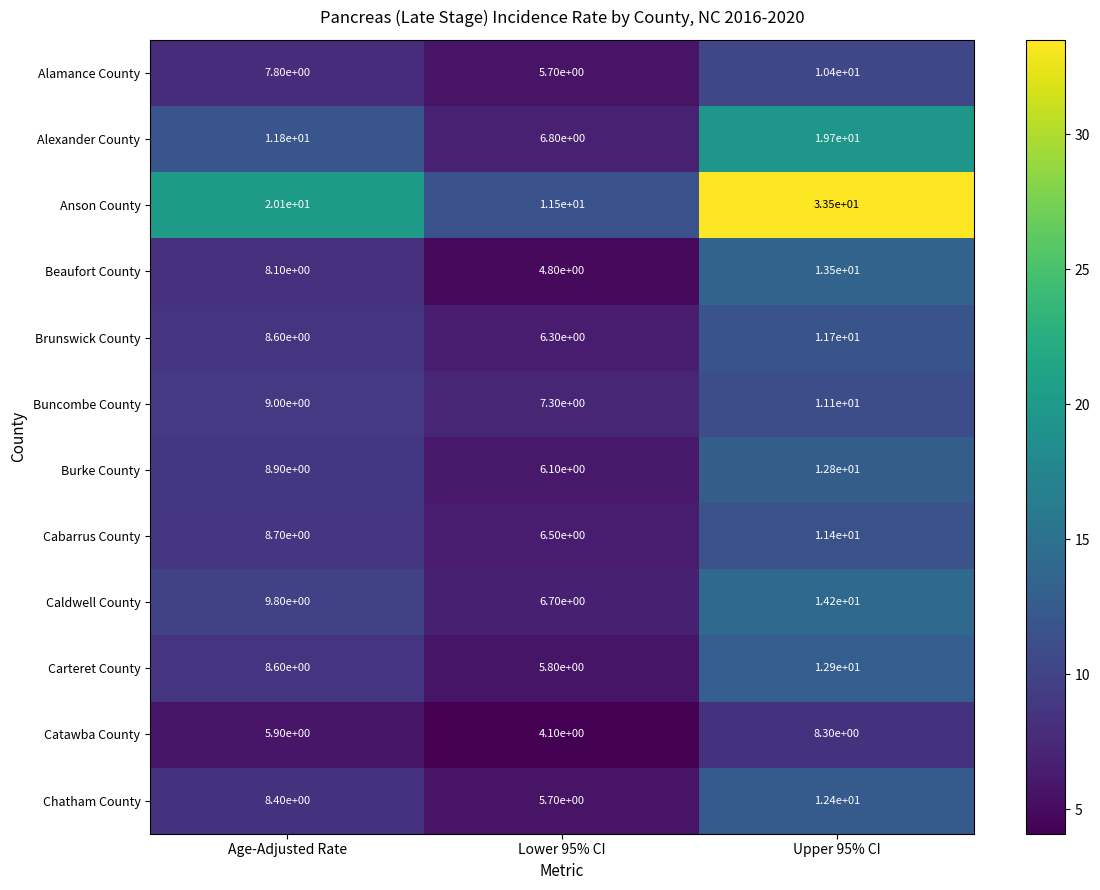

True or false: Caldwell County has a value of 6.7 at Lower 95% CI.

True